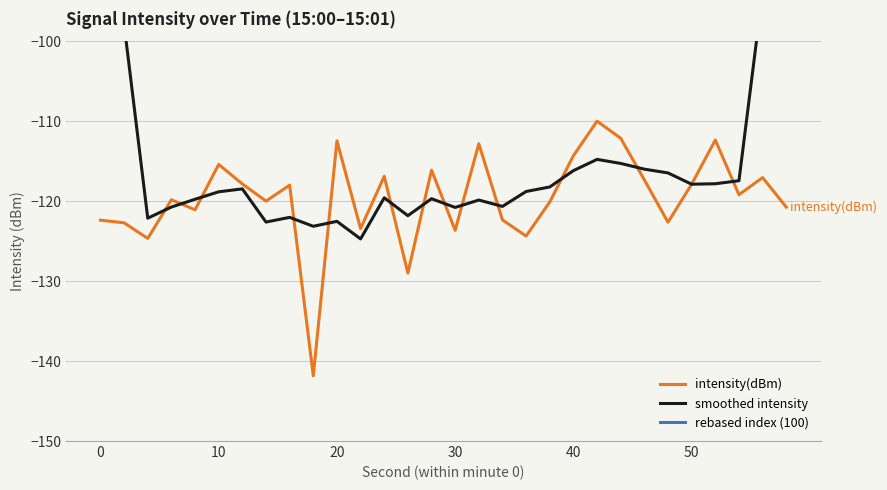

True or false: intensity(dBm) has a value of -123.6 at 30.

True